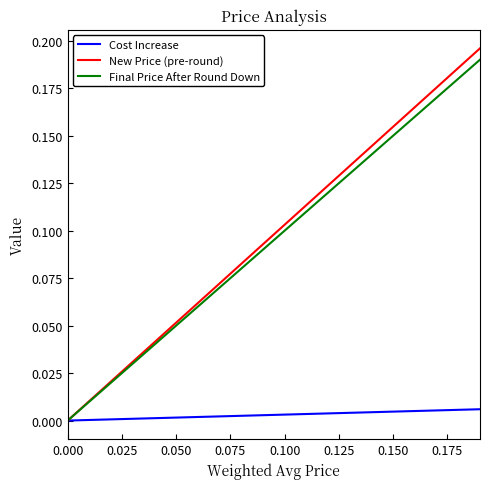

How many positive values does the New Price (pre-round) series have?

19